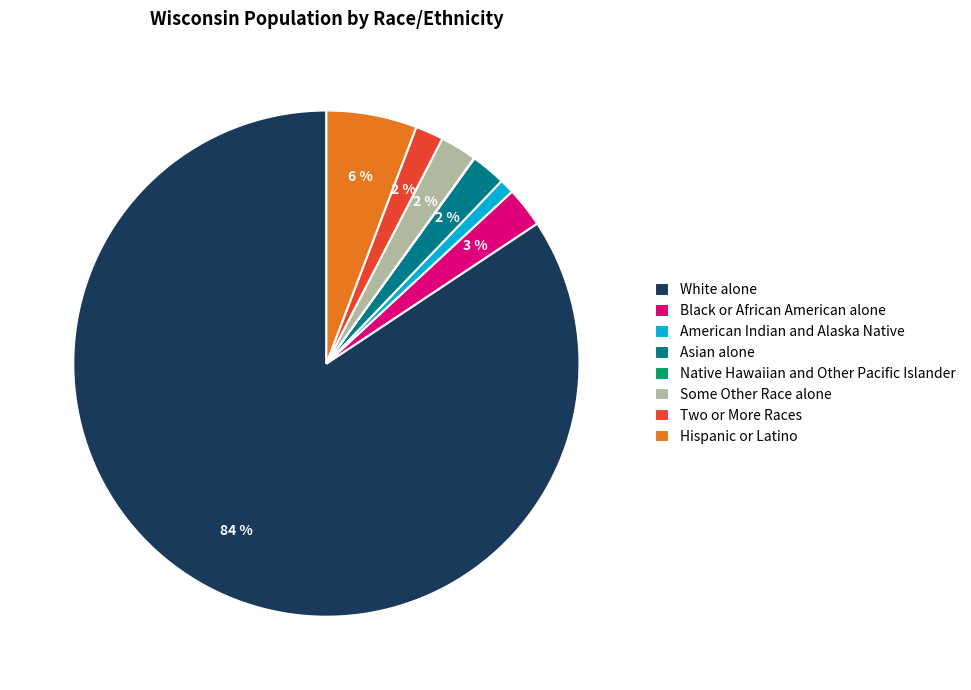

What percentage is the Asian alone slice, to the nearest percent?

2%